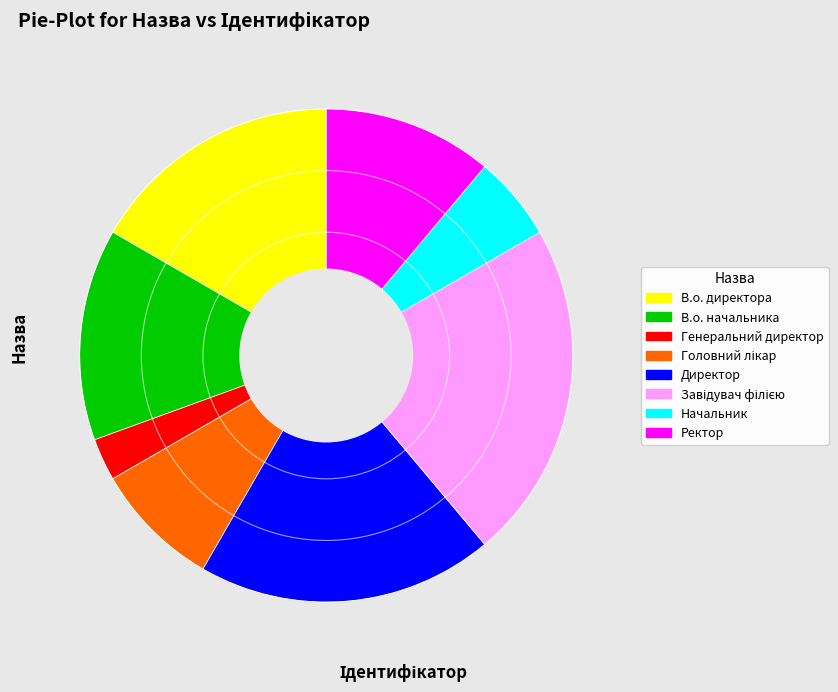

Which category has the smallest portion of the pie?

Генеральний директор